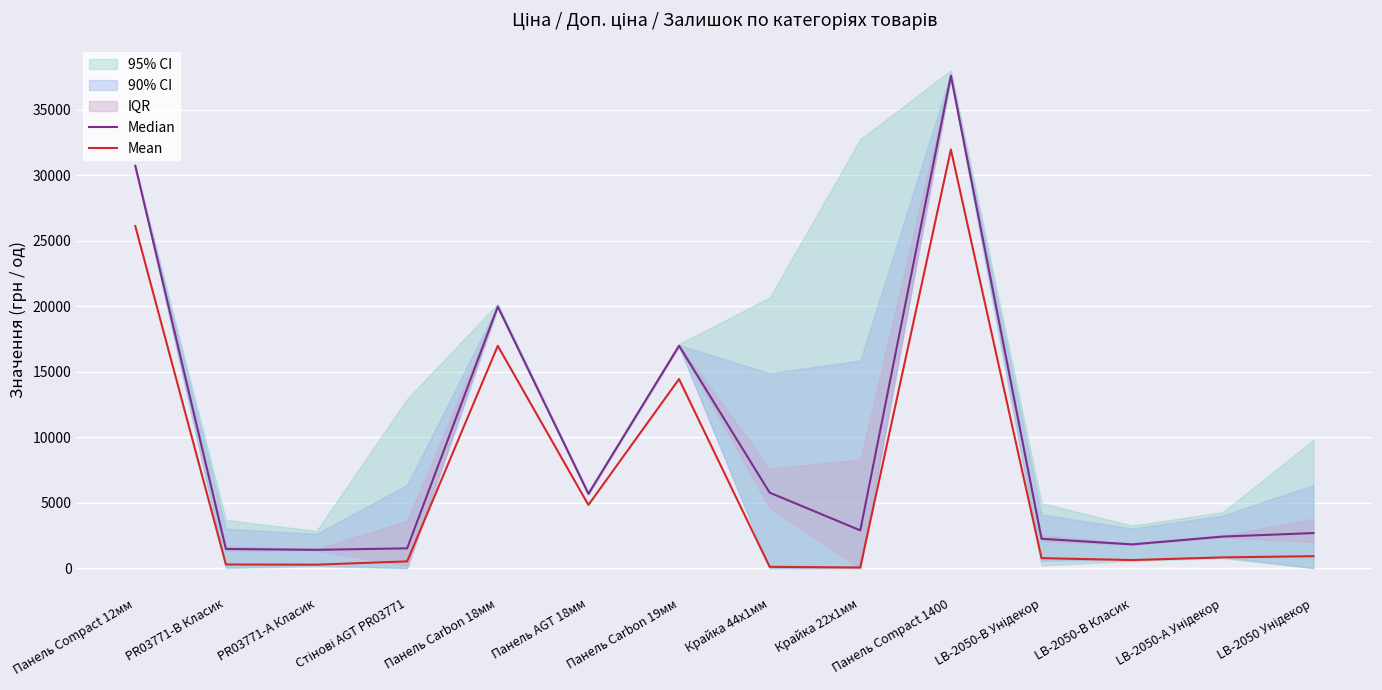

How many lines are shown in the chart?

2